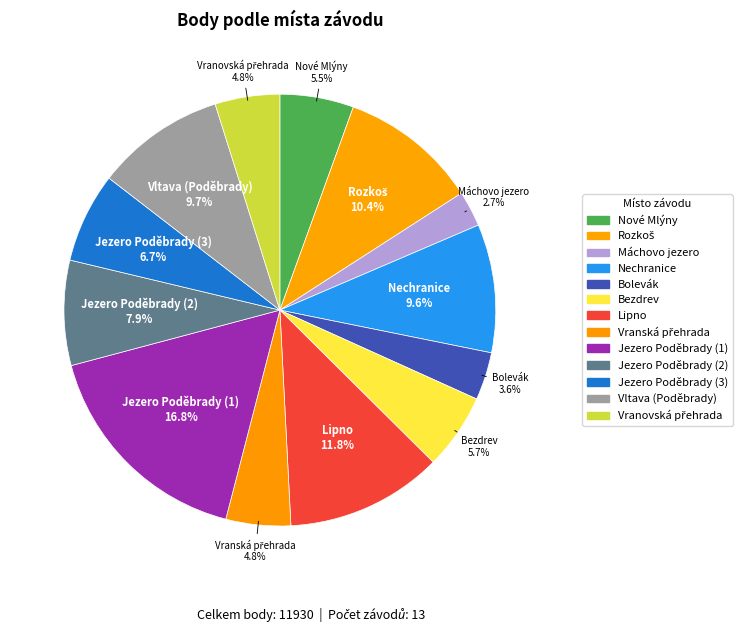

Approximately how many times larger is the value at Jezero Poděbrady (3) compared to Vranská přehrada?

1.4